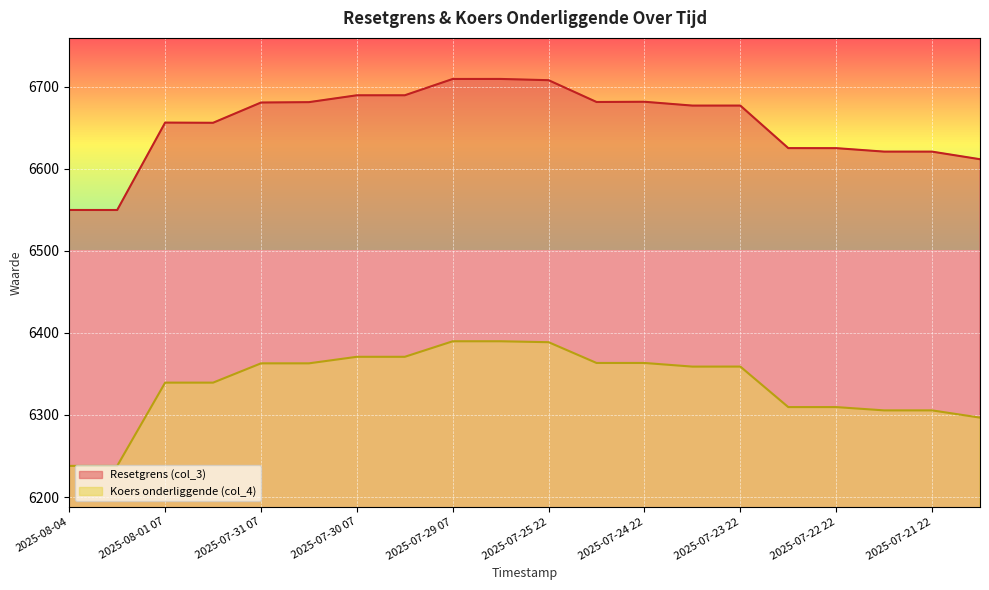

At which category does Resetgrens (col_3) reach its first local valley?

2025-08-01 22